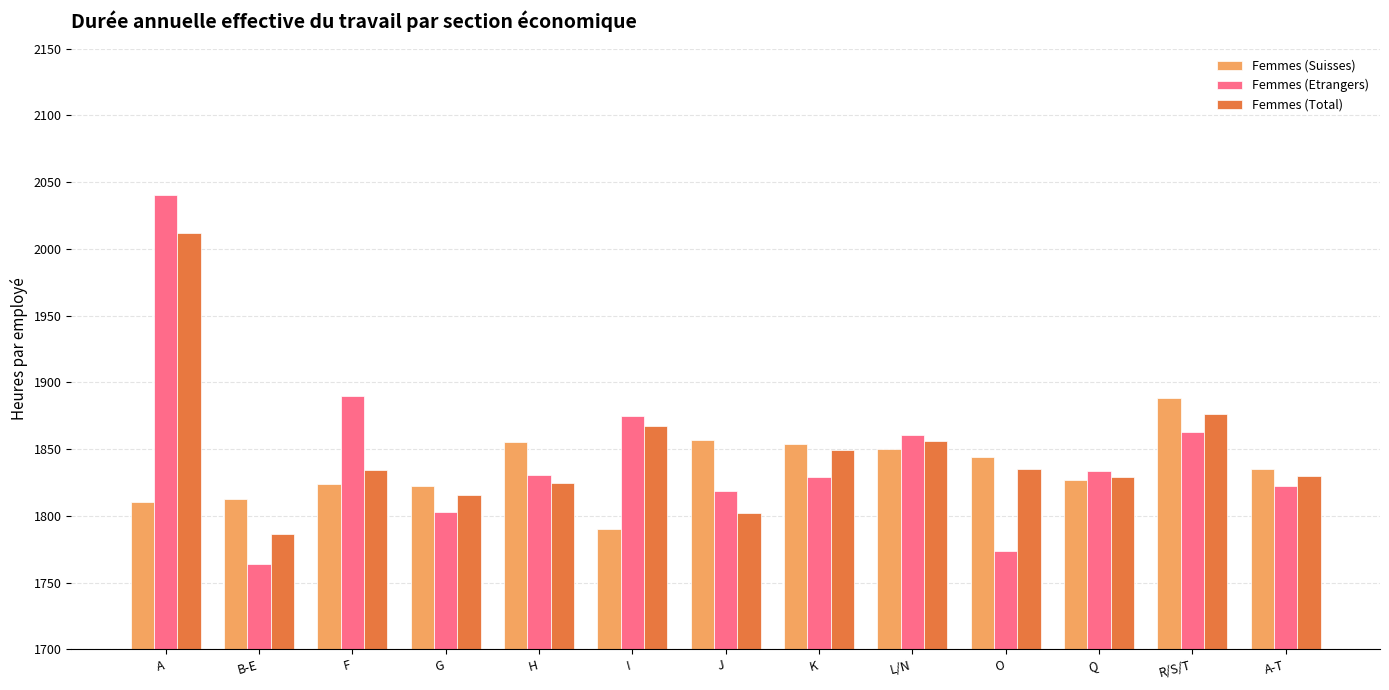

How many data points in Femmes (Suisses) are above 1835?

7